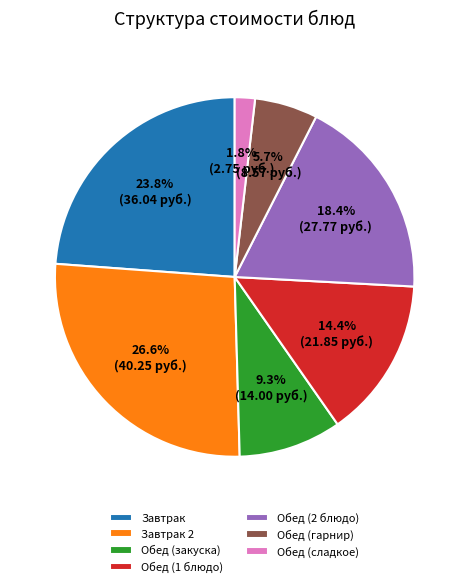

Rank the categories by value from lowest to highest.

Обед (сладкое), Обед (гарнир), Обед (закуска), Обед (1 блюдо), Обед (2 блюдо), Завтрак, Завтрак 2